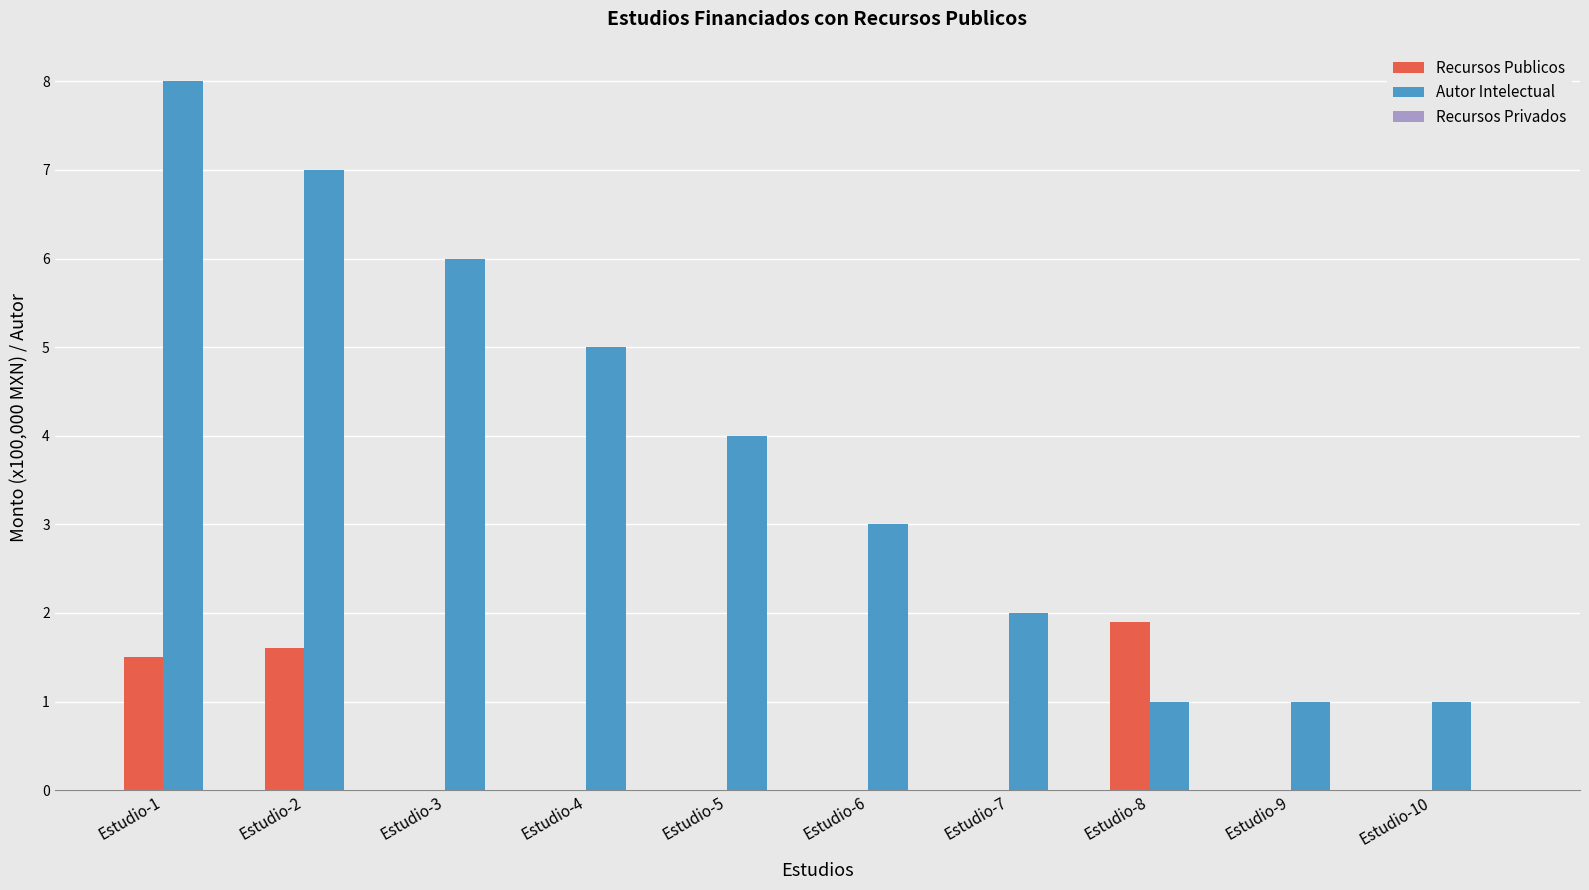

Reading left to right, what are all the values shown in this chart?

Recursos Publicos: Estudio-1=1.5	Estudio-2=1.6	Estudio-3=0.0	Estudio-4=0.0	Estudio-5=0.0	Estudio-6=0.0	Estudio-7=0.0	Estudio-8=1.9	Estudio-9=0.0	Estudio-10=0.0
Autor Intelectual: Estudio-1=8.0	Estudio-2=7.0	Estudio-3=6.0	Estudio-4=5.0	Estudio-5=4.0	Estudio-6=3.0	Estudio-7=2.0	Estudio-8=1.0	Estudio-9=1.0	Estudio-10=1.0